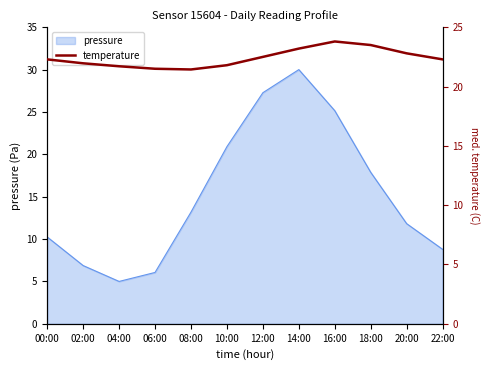

How many lines are shown in the chart?

1